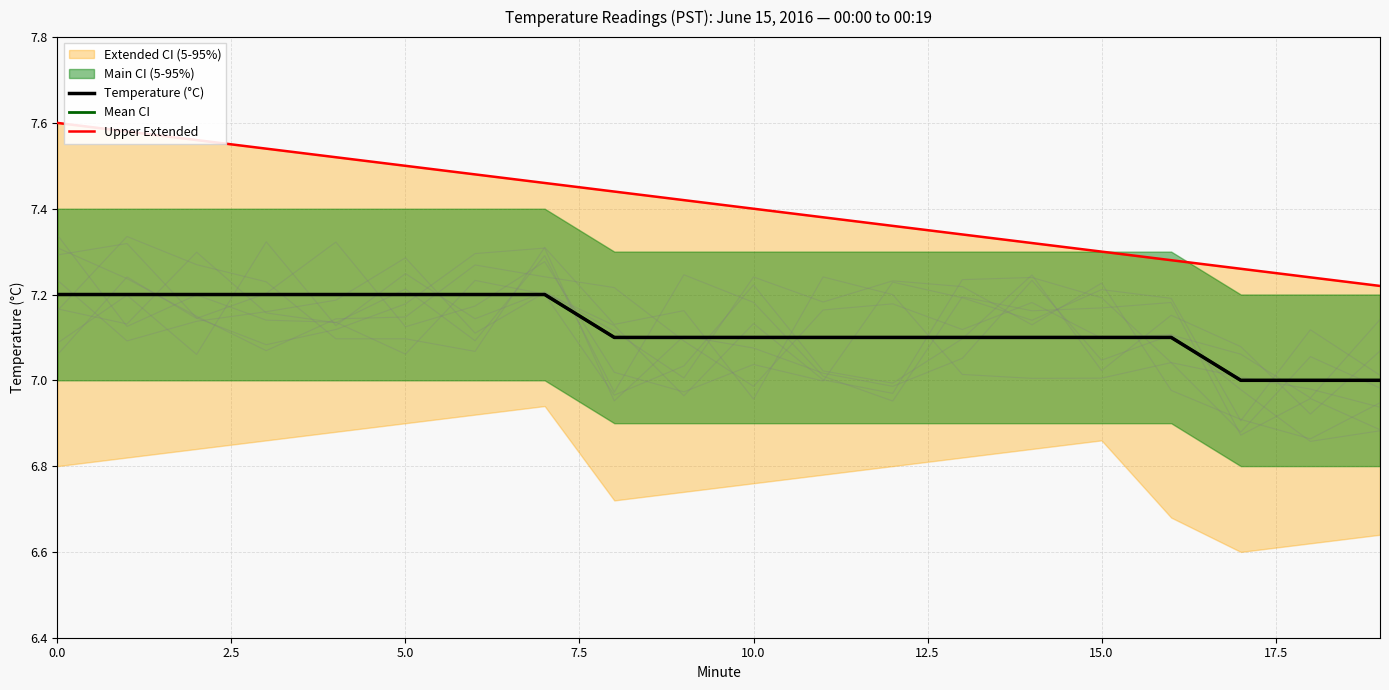

Between 10.0 and 13, which series saw the biggest shift?

Upper Extended